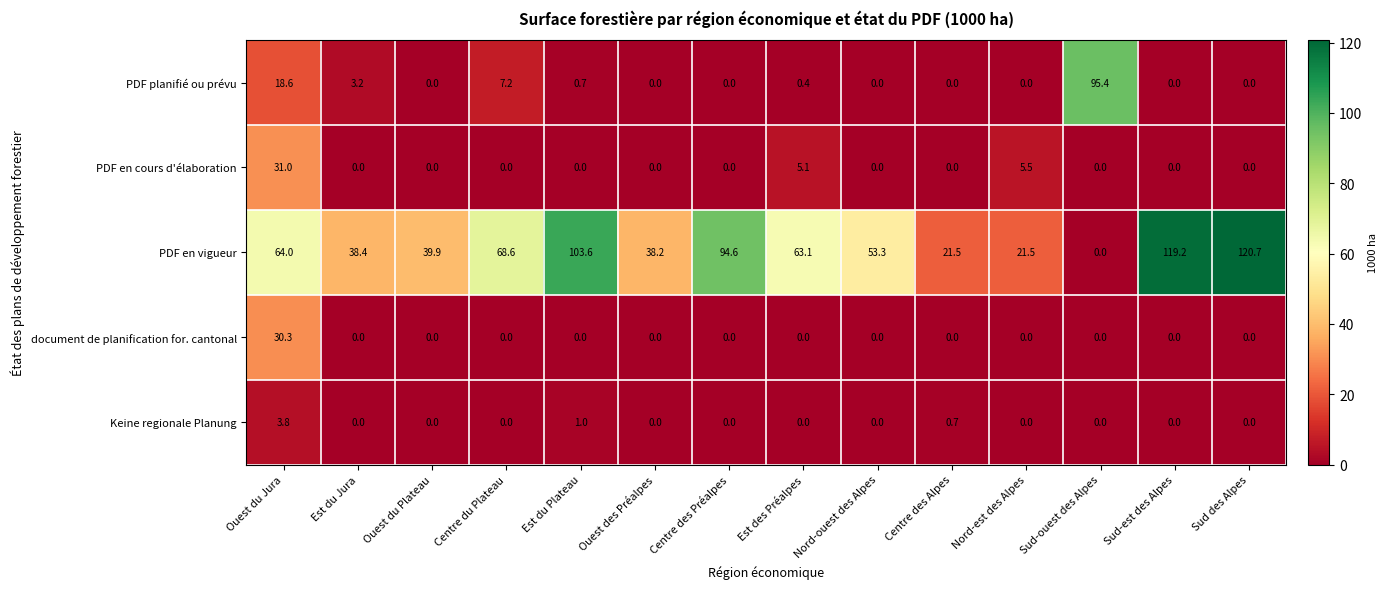

Which series has the widest spread of values?

PDF en vigueur